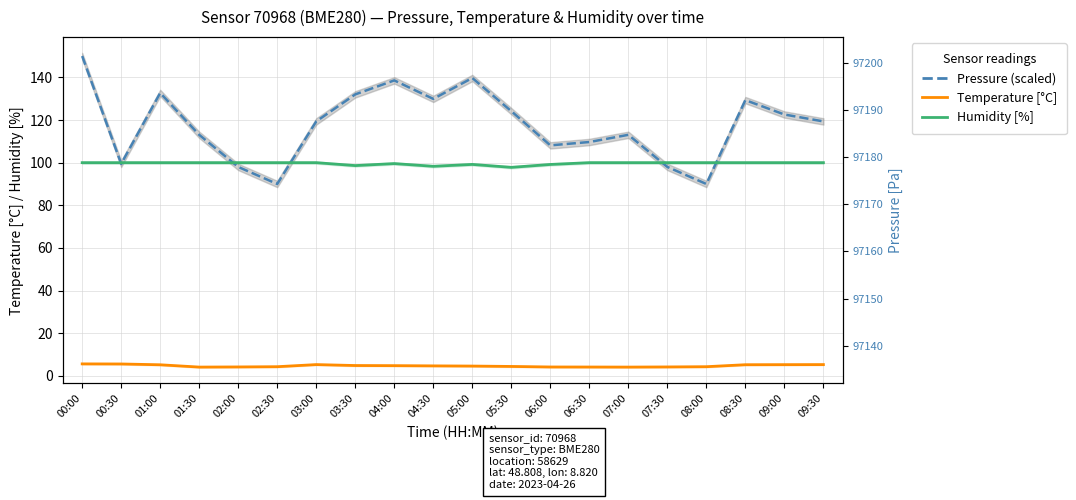

Does the chart have visible grid lines?

Yes